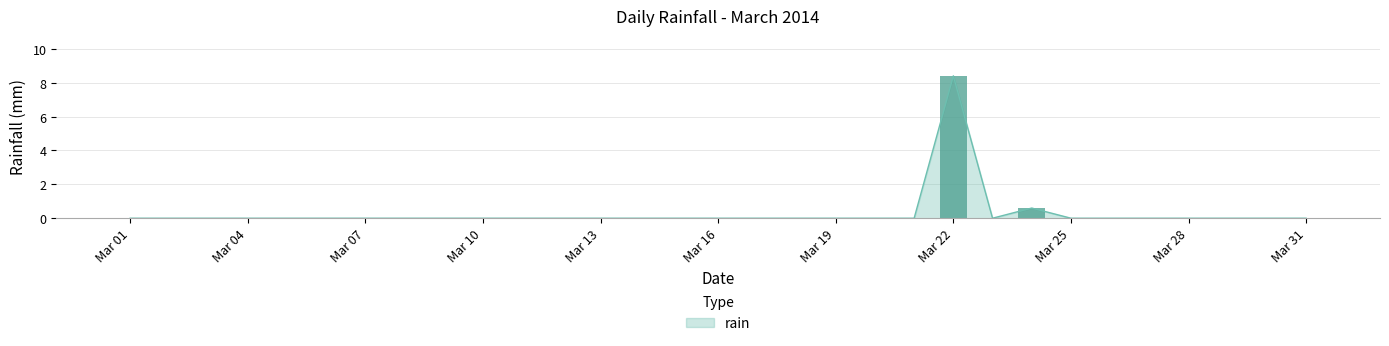

List the labels in order of value, largest first.

2014-03-22, 2014-03-24, 2014-03-01, 2014-03-02, 2014-03-03, 2014-03-04, 2014-03-05, 2014-03-06, 2014-03-07, 2014-03-08, 2014-03-09, 2014-03-10, 2014-03-11, 2014-03-12, 2014-03-13, 2014-03-14, 2014-03-15, 2014-03-16, 2014-03-17, 2014-03-18, 2014-03-19, 2014-03-20, 2014-03-21, 2014-03-23, 2014-03-25, 2014-03-26, 2014-03-27, 2014-03-28, 2014-03-29, 2014-03-30, 2014-03-31